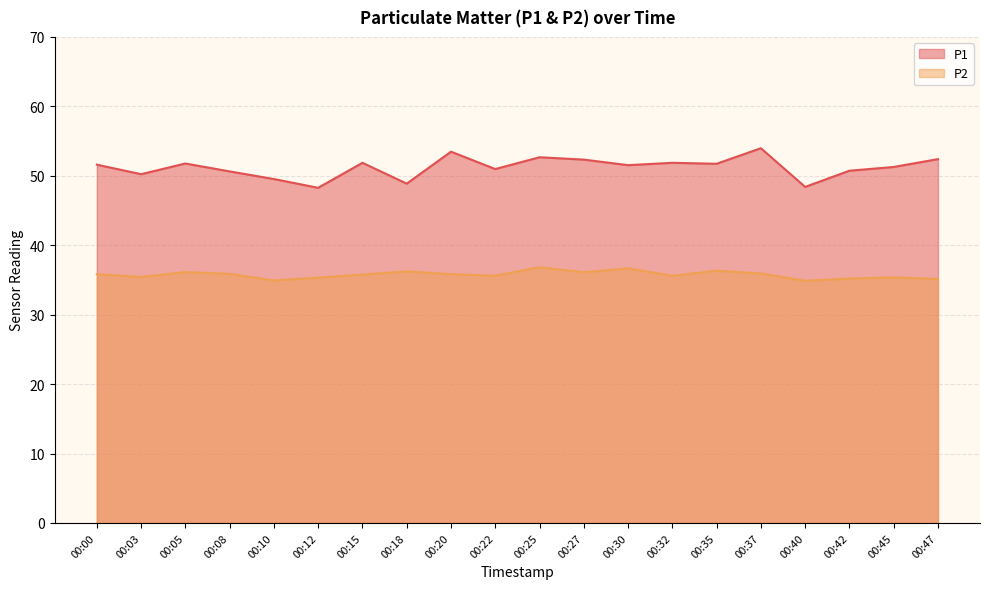

Reading left to right, transcribe all the data shown in this chart.

P1: 00:00=51.6	00:03=50.2	00:05=51.8	00:08=50.6	00:10=49.5	00:12=48.3	00:15=51.9	00:18=48.9	00:20=53.5	00:22=51.0	00:25=52.7	00:27=52.3	00:30=51.5	00:32=51.9	00:35=51.7	00:37=54.0	00:40=48.4	00:42=50.7	00:45=51.3	00:47=52.4
P2: 00:00=35.8	00:03=35.4	00:05=36.1	00:08=35.9	00:10=34.9	00:12=35.3	00:15=35.8	00:18=36.2	00:20=35.8	00:22=35.6	00:25=36.8	00:27=36.1	00:30=36.7	00:32=35.6	00:35=36.3	00:37=35.9	00:40=34.9	00:42=35.2	00:45=35.4	00:47=35.1